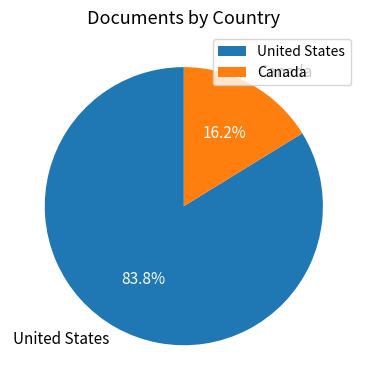

Is there any slice that represents more than half of the pie?

Yes